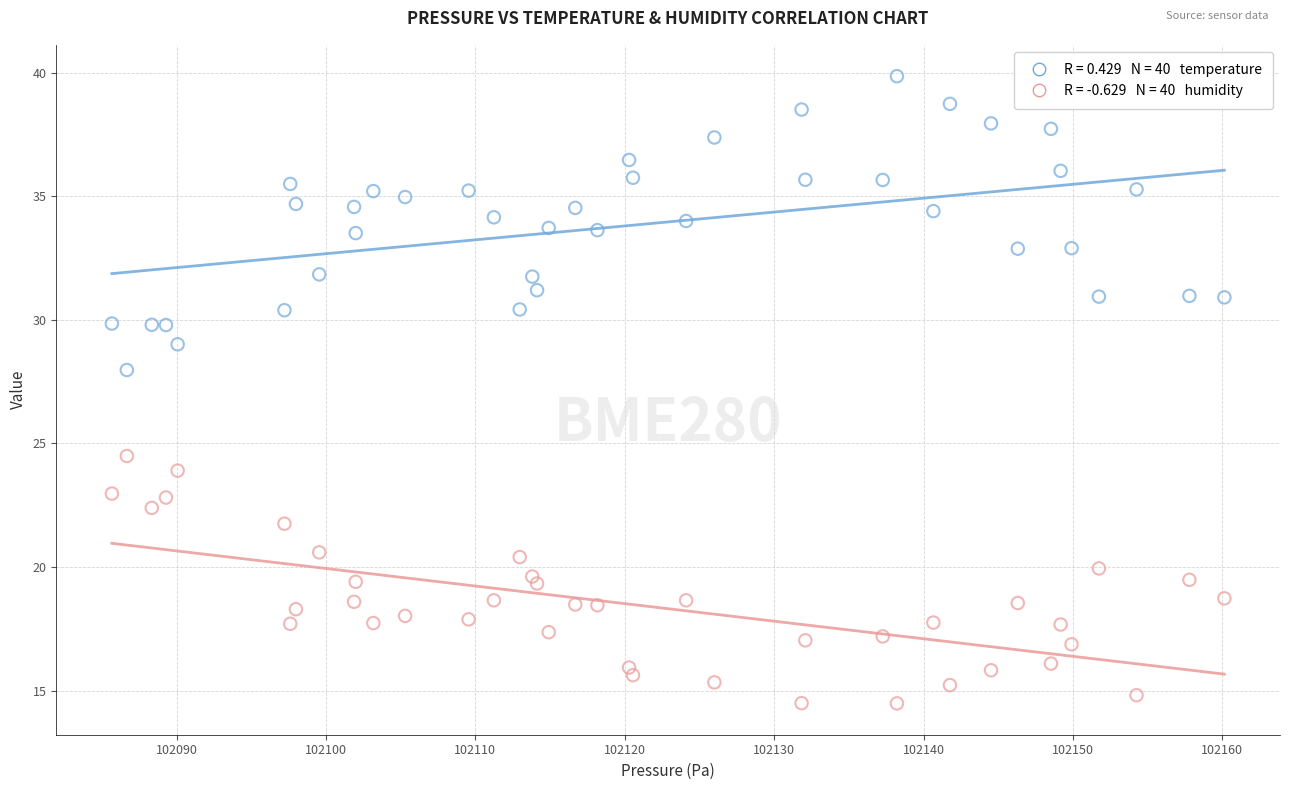

Across all series, what Y value is closest to 27?

28.0